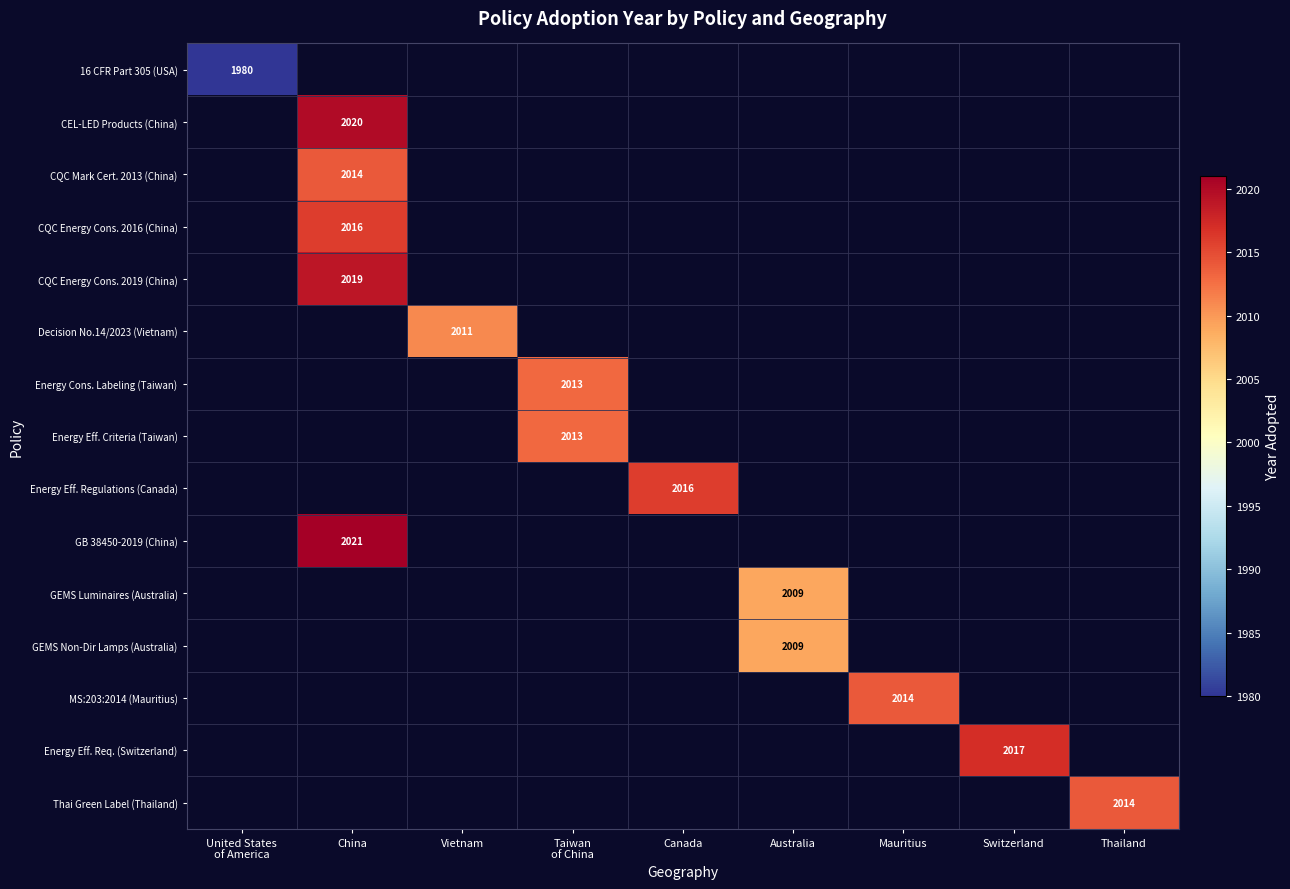

True or false: Energy Eff. Regulations (Canada) has a value of 2016 at Canada.

True